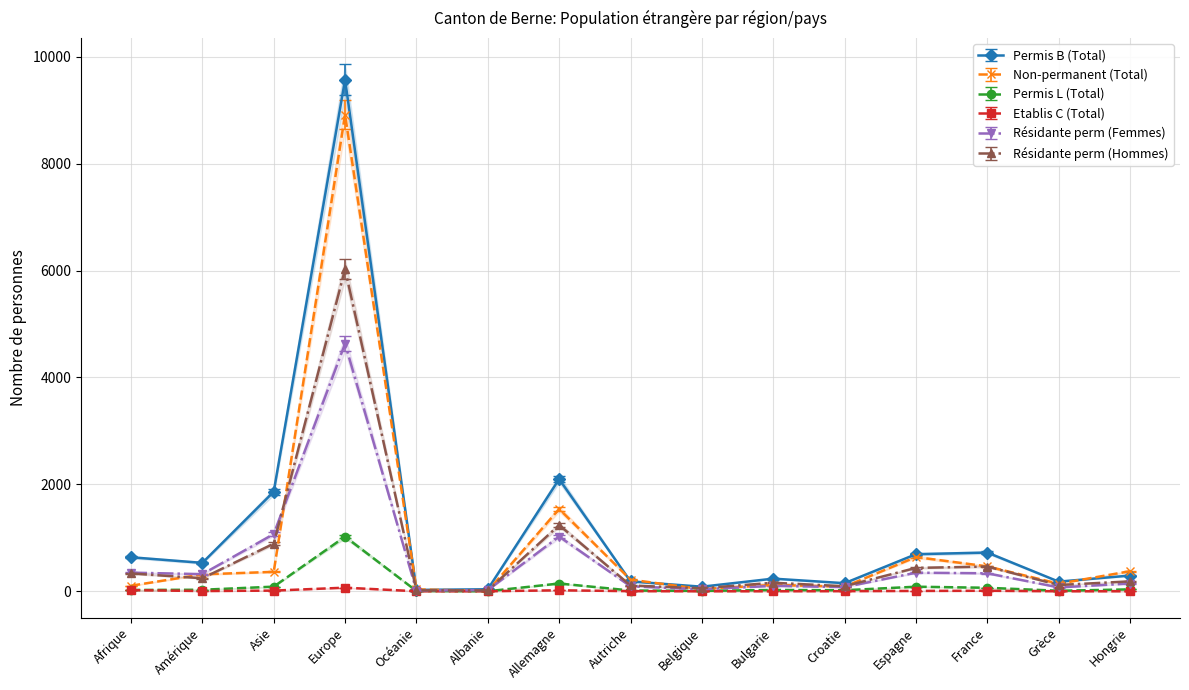

Which category has the highest value across all series?

Europe